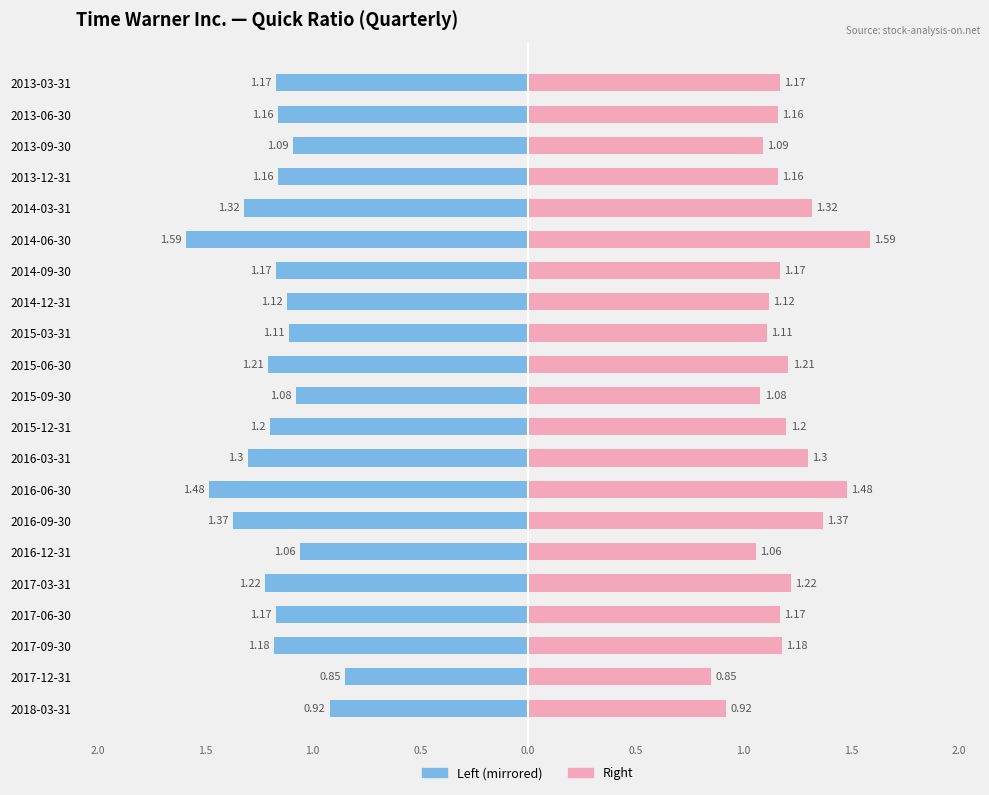

Between 2015-09-30 and 2016-09-30, which is larger?

2016-09-30